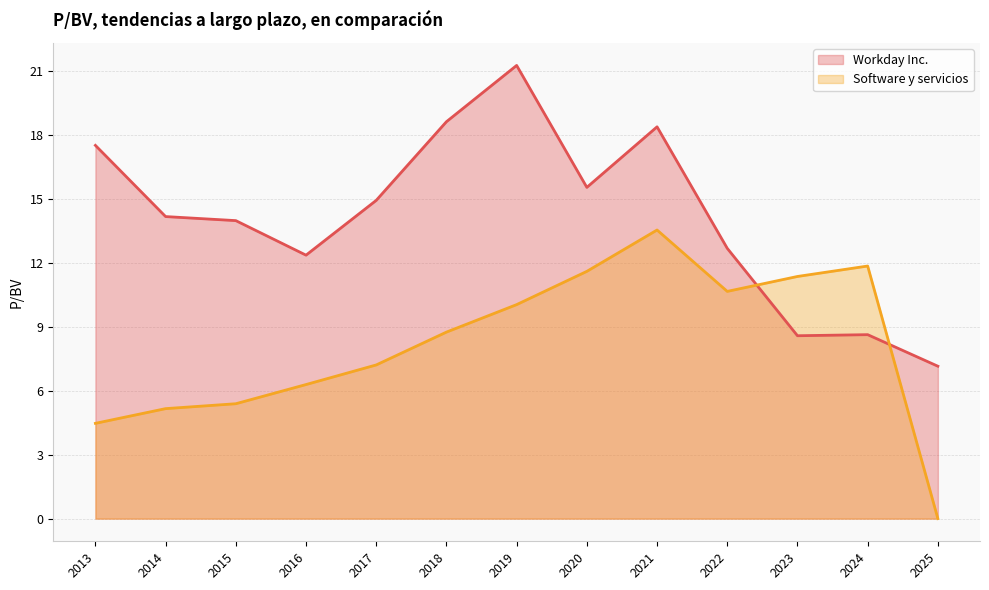

In Software y servicios, how many points are lower than both neighbors (excluding endpoints)?

1